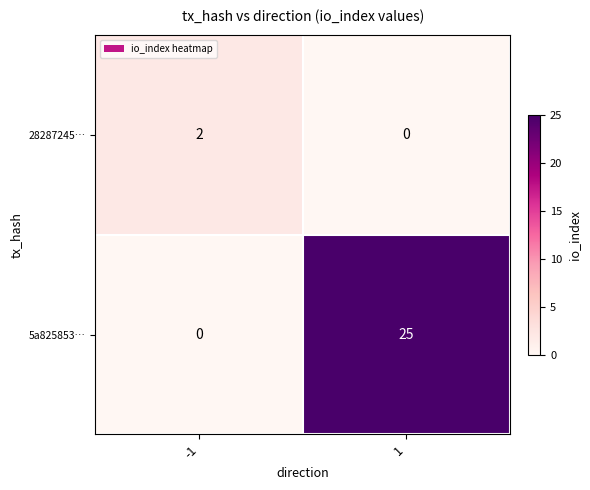

What is the total value across all series at -1?

2